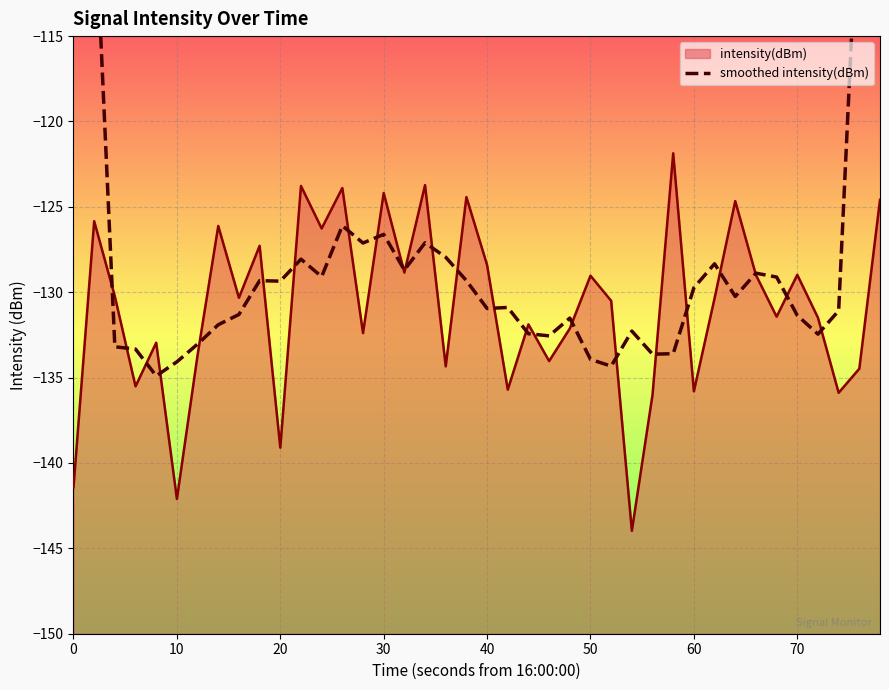

Is it true that intensity(dBm) equals -72.2 at 20?

False